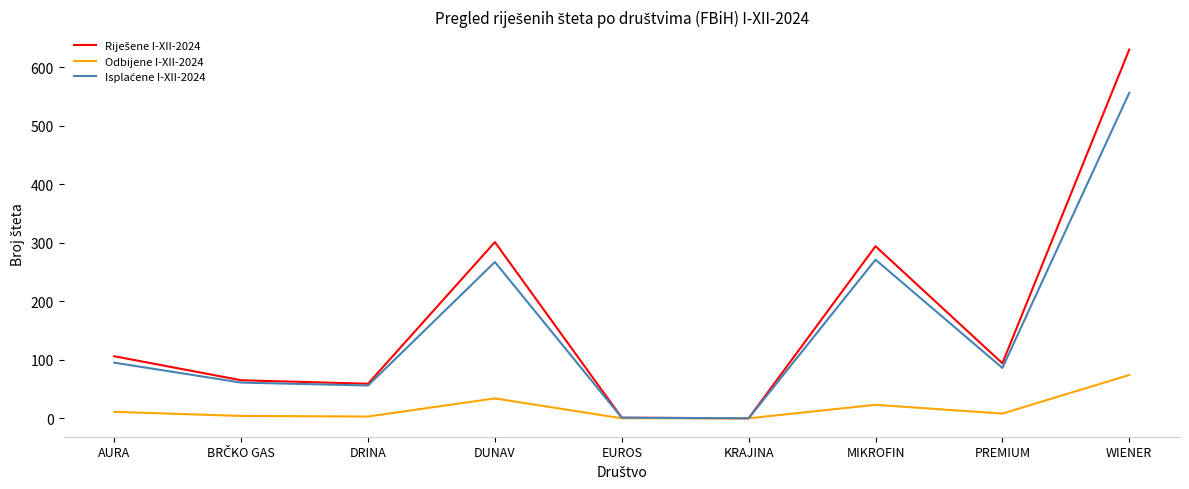

At which category does the chart reach its peak across all series?

WIENER